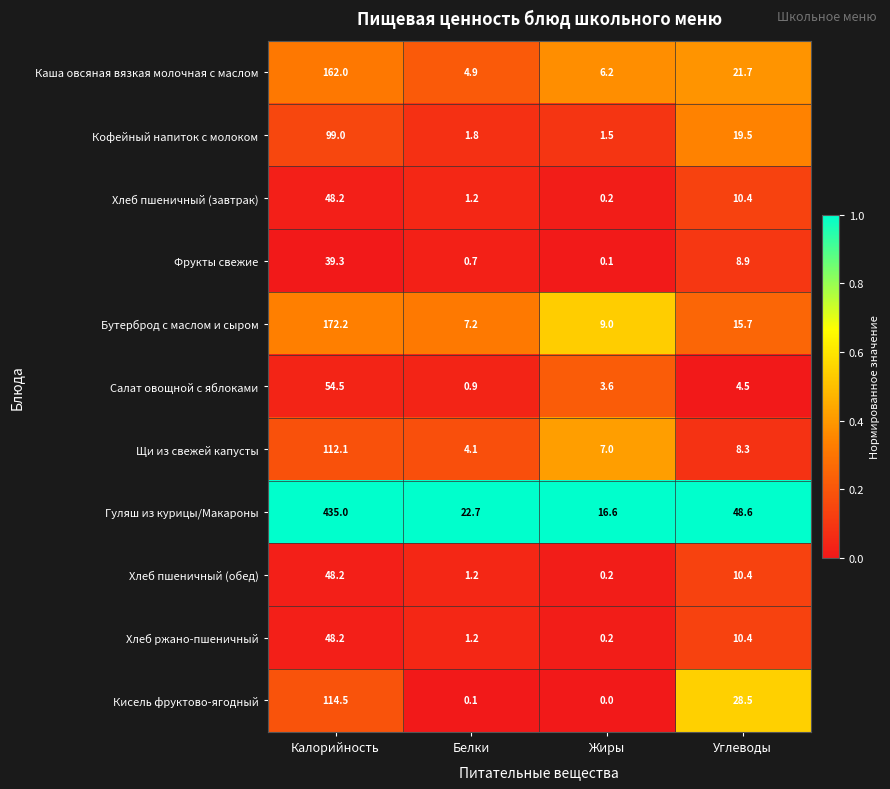

List the labels in order of Каша овсяная вязкая молочная с маслом value, smallest first.

Белки, Жиры, Углеводы, Калорийность